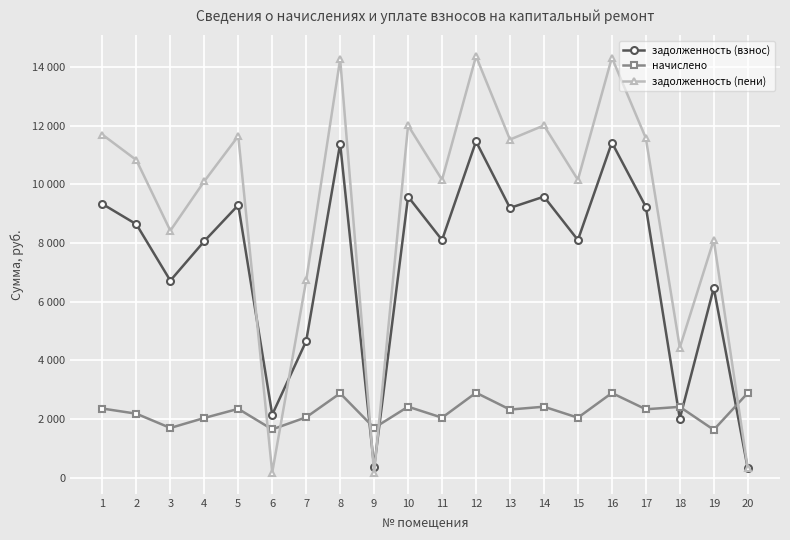

What are all the series names shown in the legend?

задолженность (взнос), начислено, задолженность (пени)